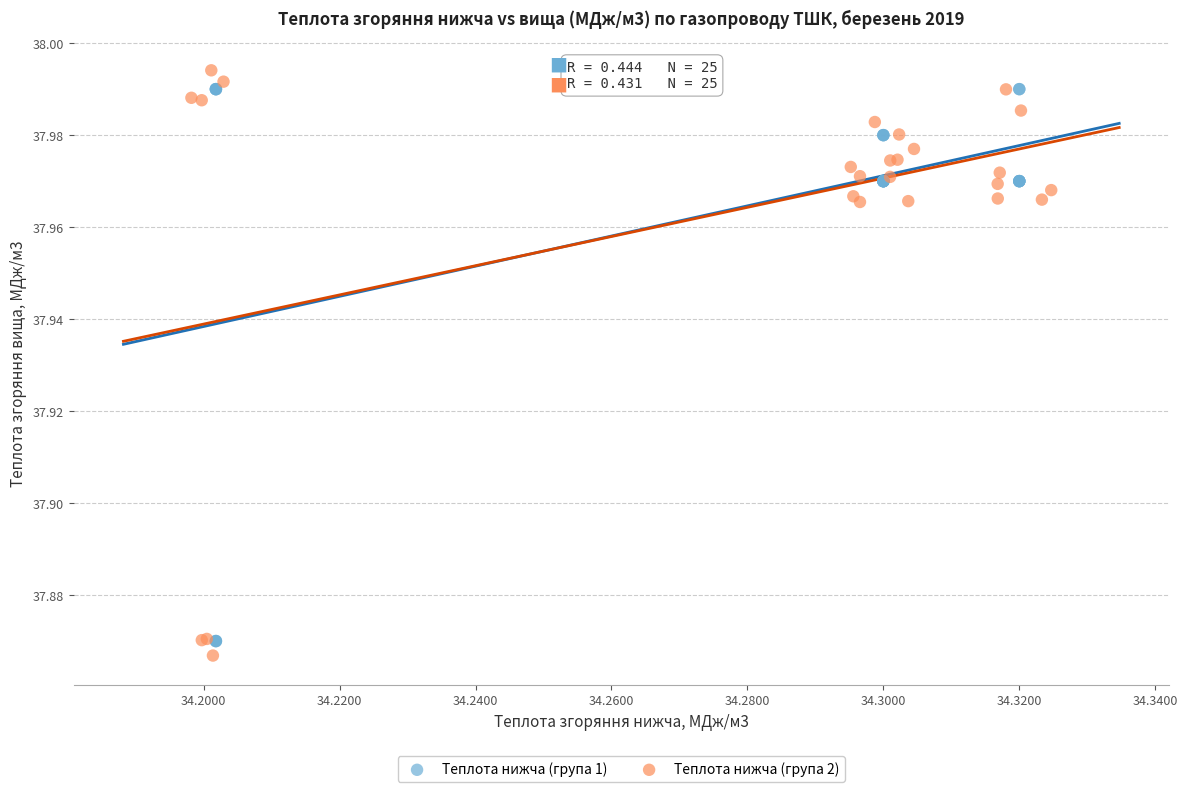

Which series has the largest Y range (max minus min)?

Теплота нижча (група 2)